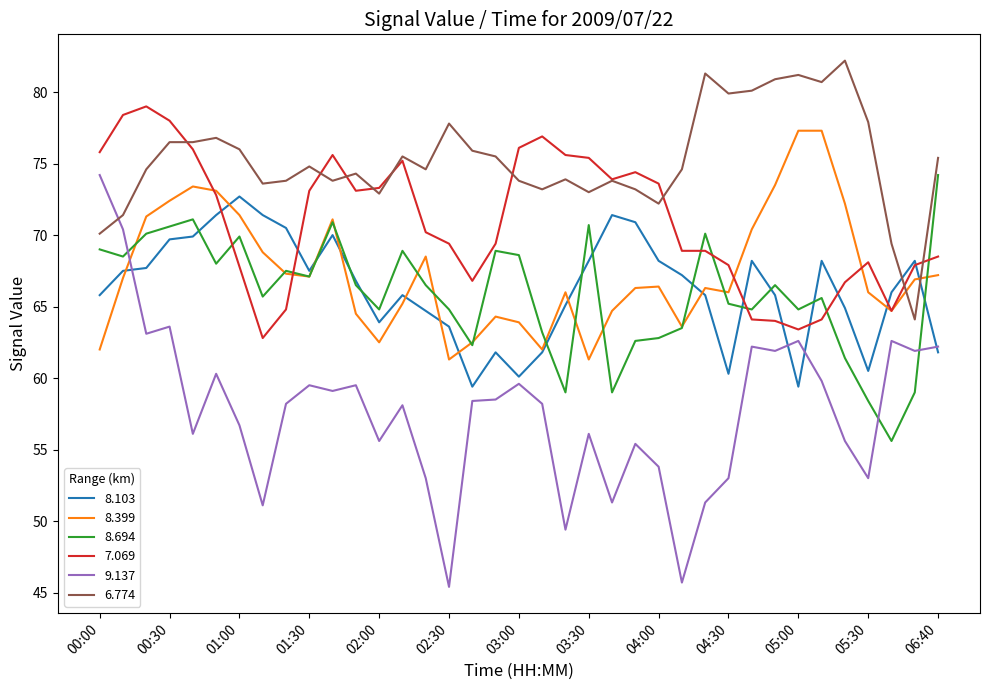

What is the sum of all 8.103 values?

2452.1